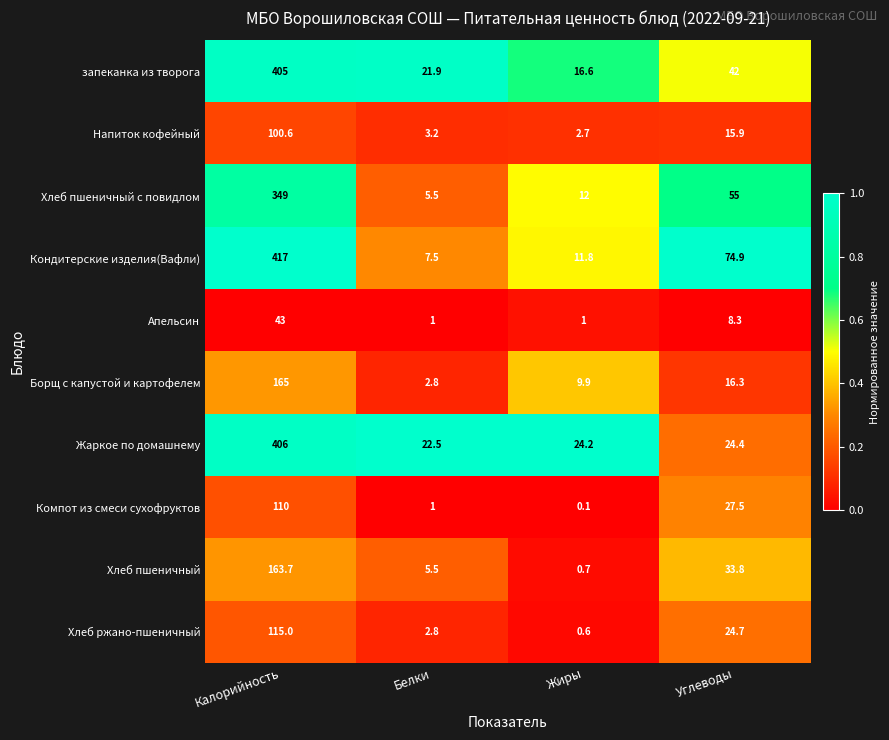

What is the maximum value shown in the chart?

417.0